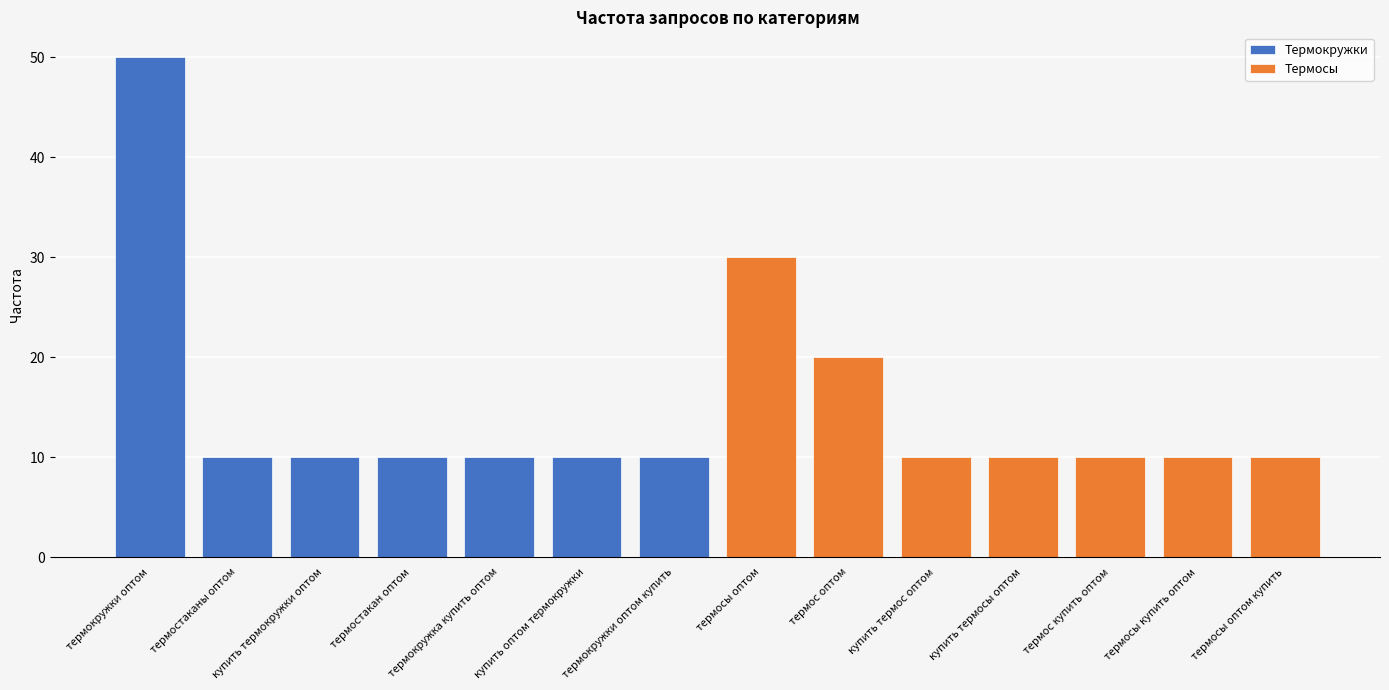

What is the value of the Термосы bar at the 3rd from the left?

10